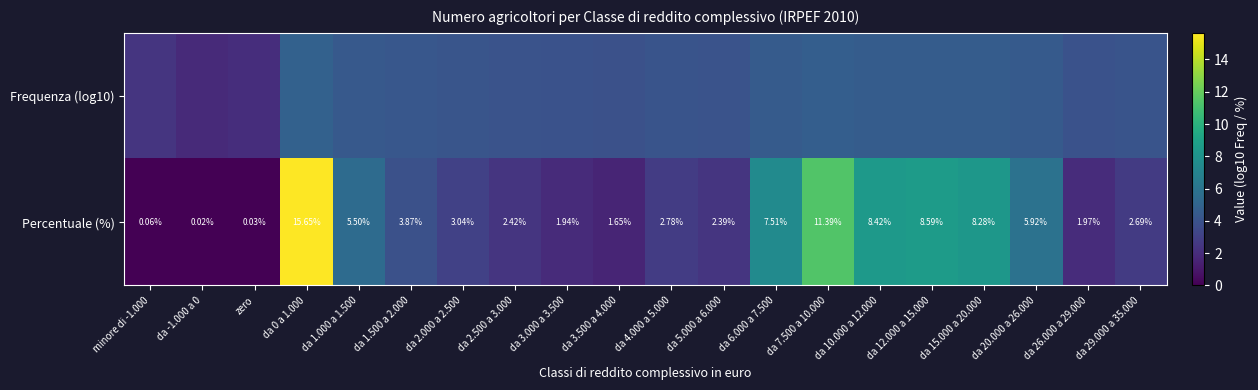

What is the difference between the maximum and minimum values in the Percentuale (%) series?

15.6